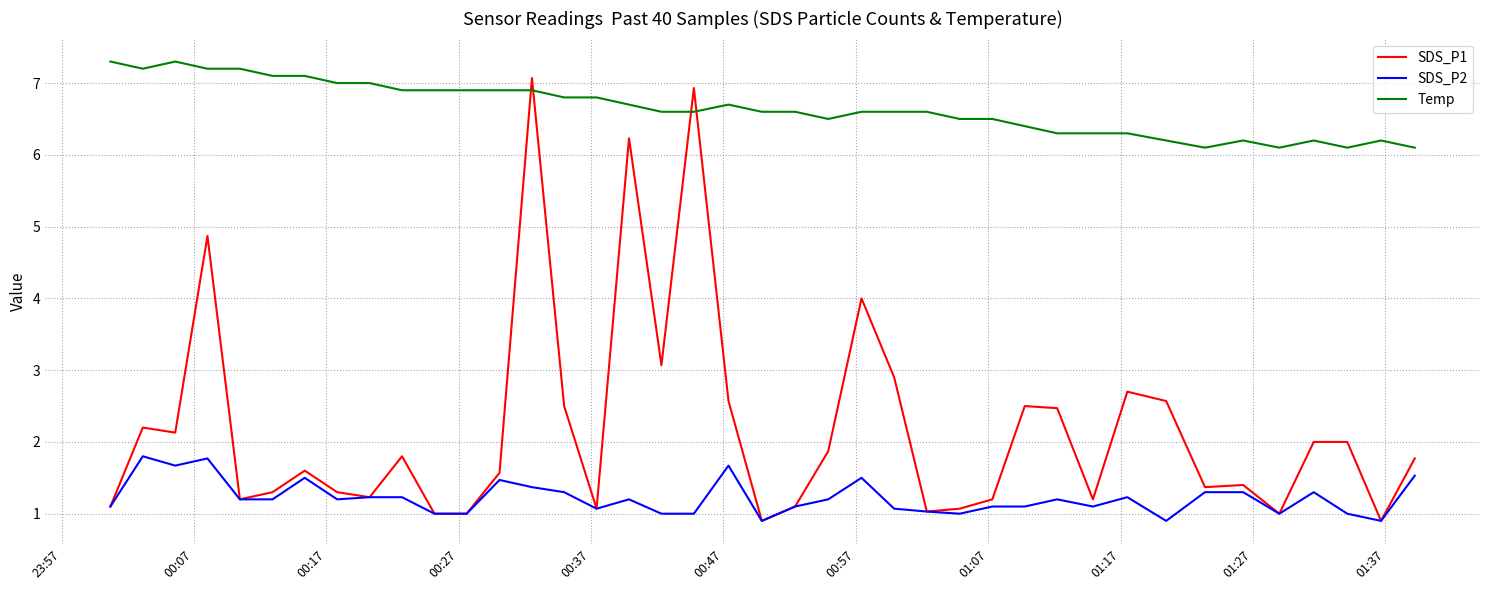

True or false: SDS_P2 and Temp intersect in this chart.

False